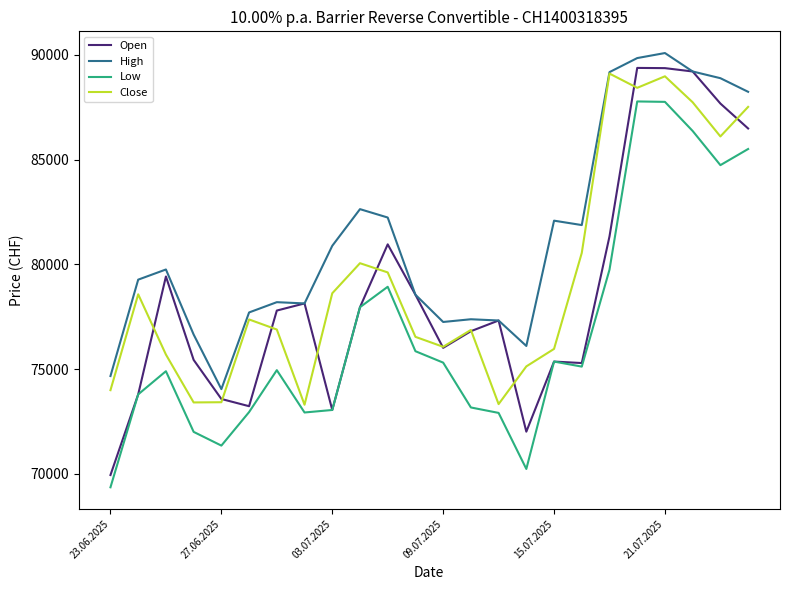

Which series has the largest range (max minus min)?

Open